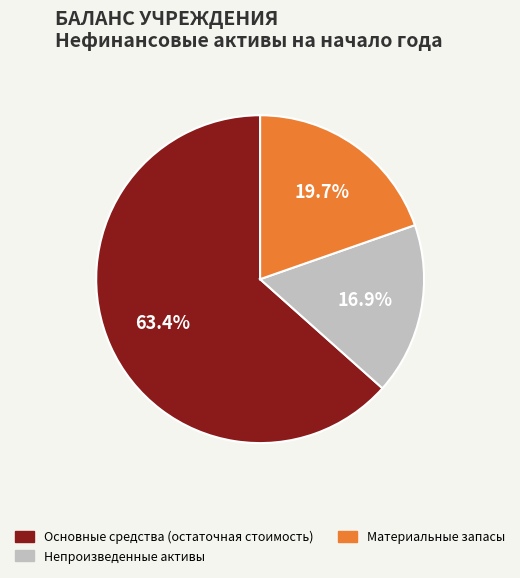

Is there a majority slice in this chart?

Yes